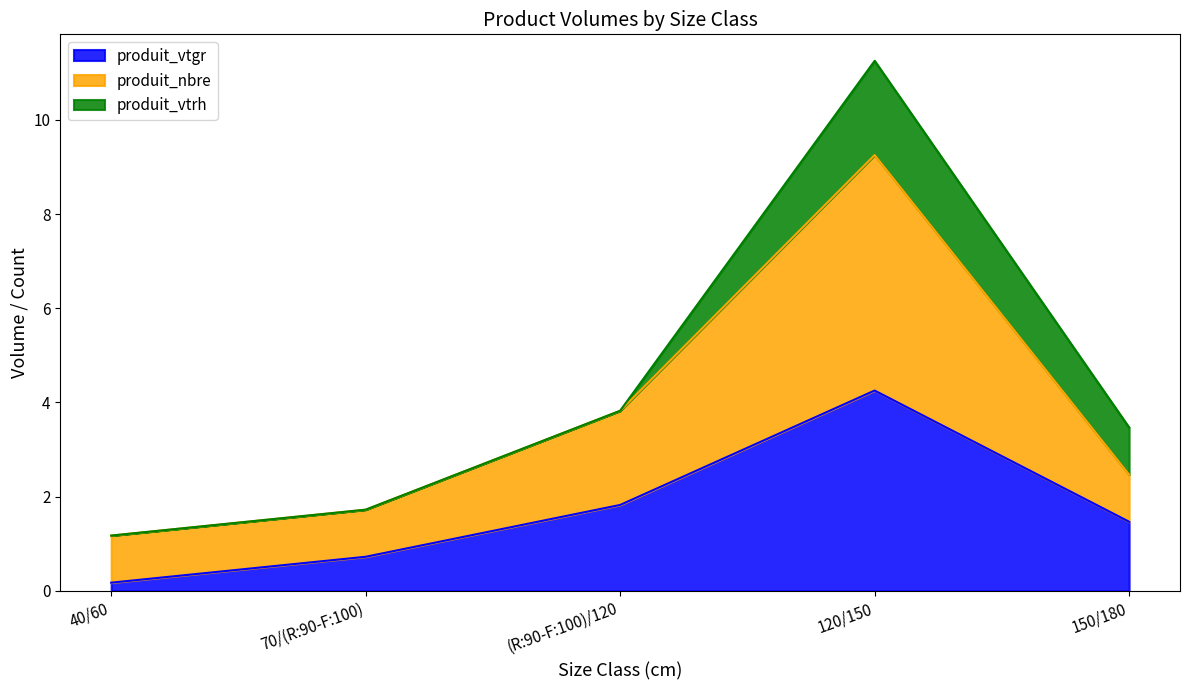

In produit_vtgr, how many points are higher than both neighbors (excluding endpoints)?

1